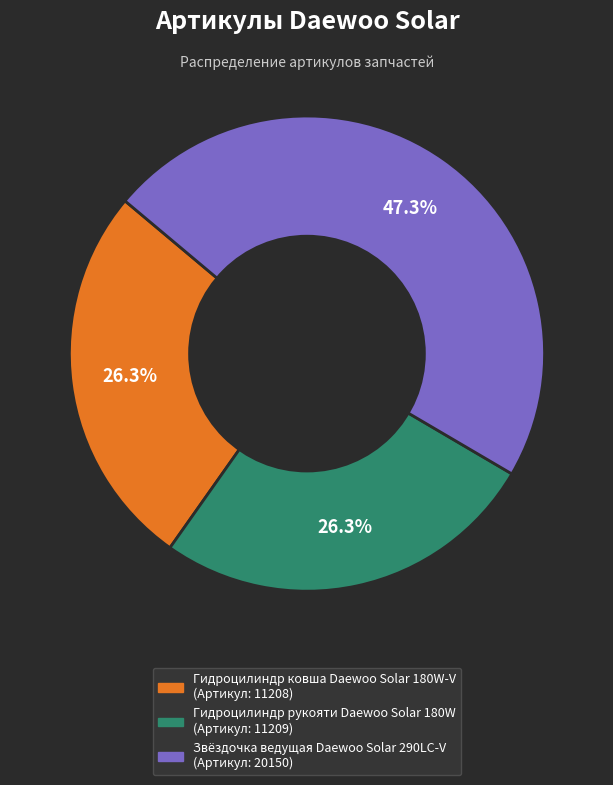

What percentage is the Звёздочка ведущая Daewoo Solar 290LC-V slice, to the nearest percent?

47%